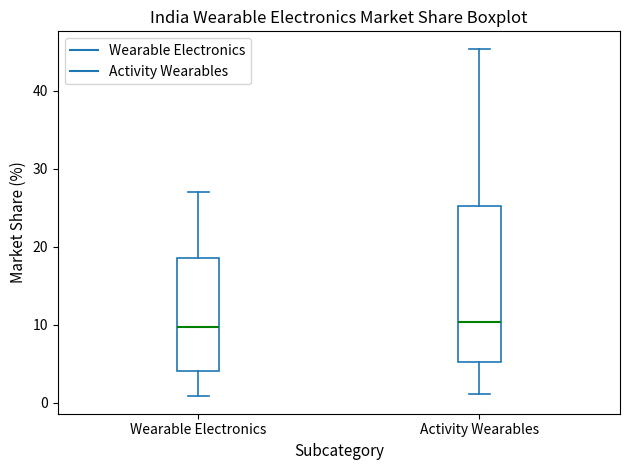

Where does the median line of the box for Wearable Electronics sit on the y-axis? The values are not printed on the chart, so give them approximately, as read against the axis.

10